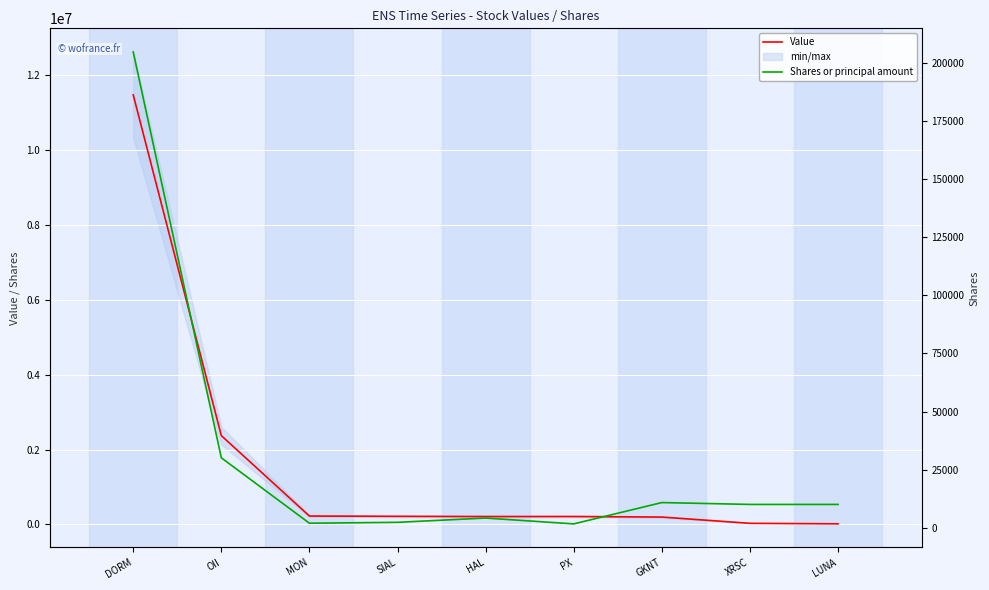

Which category has the lowest value in the Value series?

LUNA